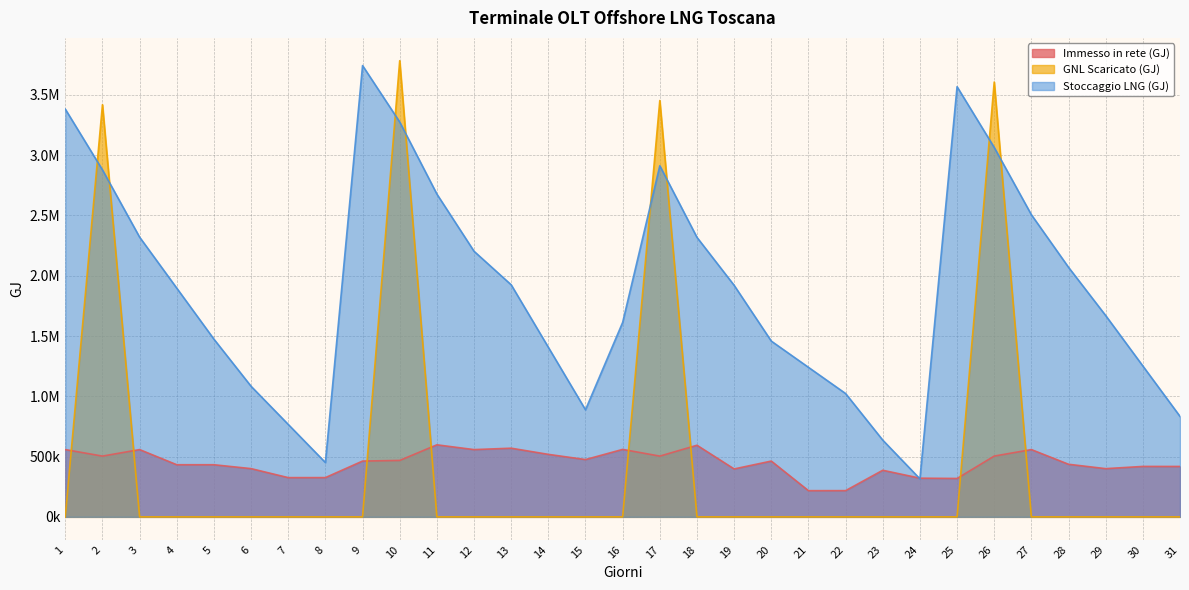

Reading left to right, transcribe all the data shown in this chart.

Immesso in rete (GJ): 558016.6	504007.3	558041.3	432296.8	432333.2	400155.1	325456.6	325665.8	462843.5	468062.4	597610.0	557939.7	569565.6	518433.9	475293.3	559569.5	504015.7	594035.2	397466.9	462788.2	217341.5	217526.9	386578.0	320902.4	318516.9	504209.8	558078.1	436190.3	399969.3	418320.5	418126.3
GNL Scaricato (GJ): 0.0	3418895.5	0.0	0.0	0.0	0.0	0.0	0.0	0.0	3783719.1	0.0	0.0	0.0	0.0	0.0	0.0	3453442.3	0.0	0.0	0.0	0.0	0.0	0.0	0.0	0.0	3606717.2	0.0	0.0	0.0	0.0	0.0
Stoccaggio LNG (GJ): 3382055.8	2878055.8	2320055.8	1897016.7	1473977.5	1083056.1	766790.7	450525.2	3743267.7	3275267.7	2677667.7	2203199.3	1924924.2	1406476.9	888029.7	1613026.9	2912260.6	2318260.6	1920649.4	1457987.3	1240465.0	1022942.7	636533.1	315504.1	3568018.1	3064018.1	2506018.1	2069766.4	1669660.7	1251497.3	833334.0